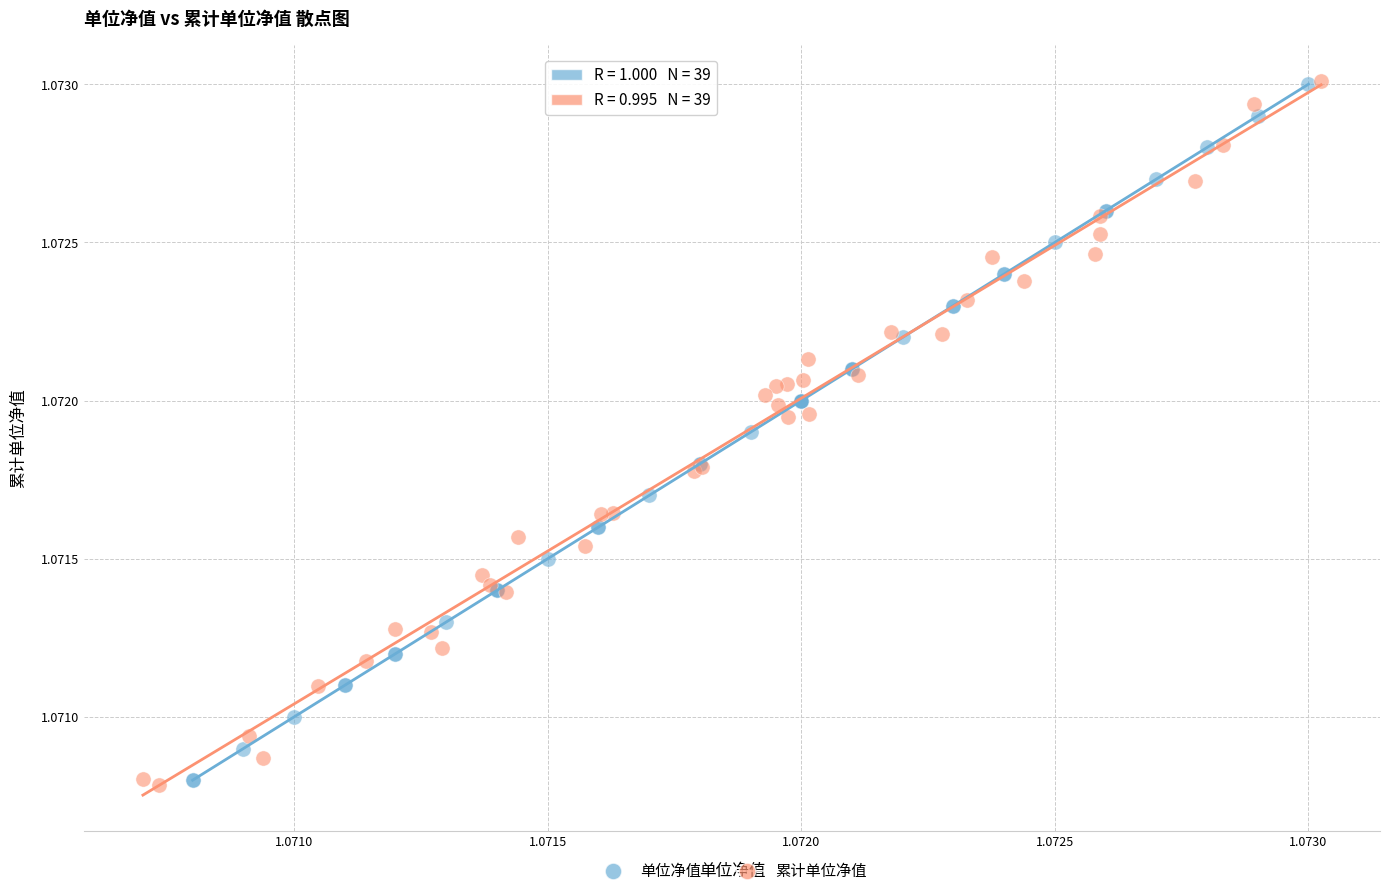

What are all the series names shown in the legend?

单位净值, 累计单位净值